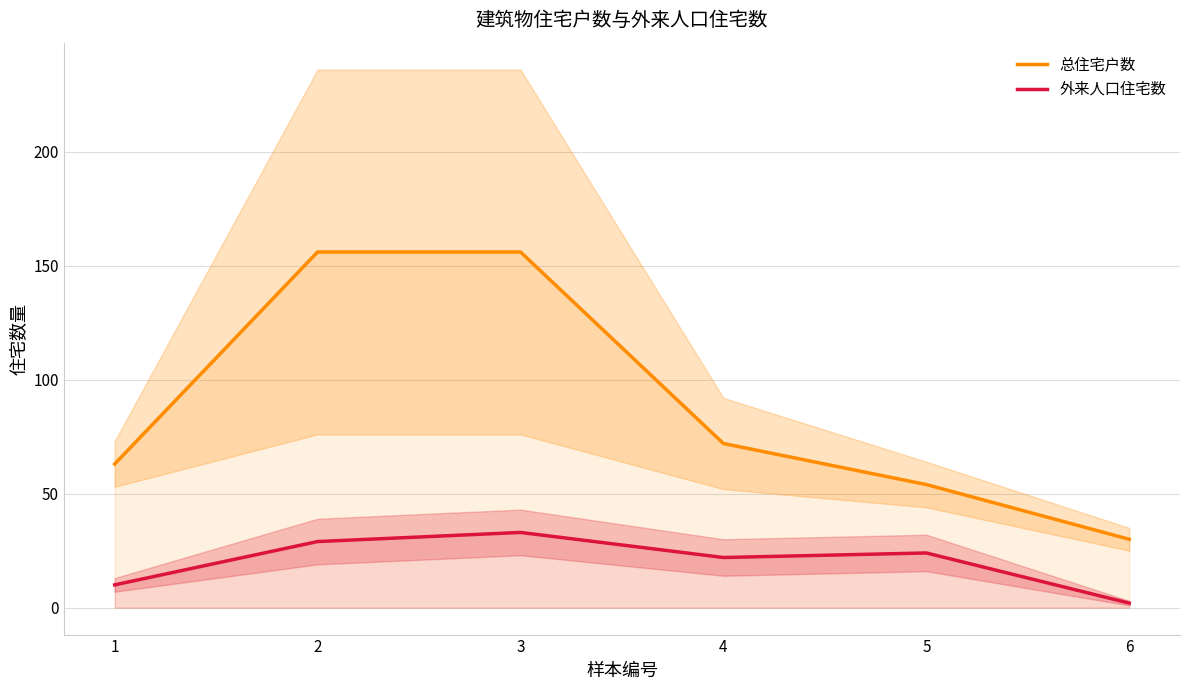

What is the value of the 外来人口住宅数 point at the 1st from the left?

10